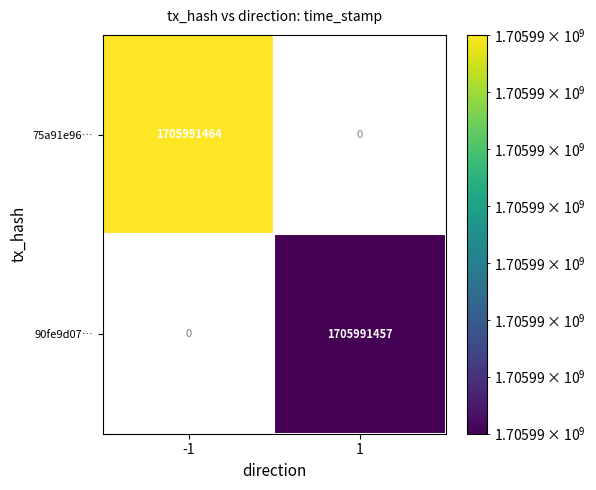

Is it true that 90fe9d07… equals 2497129512 at 1?

False